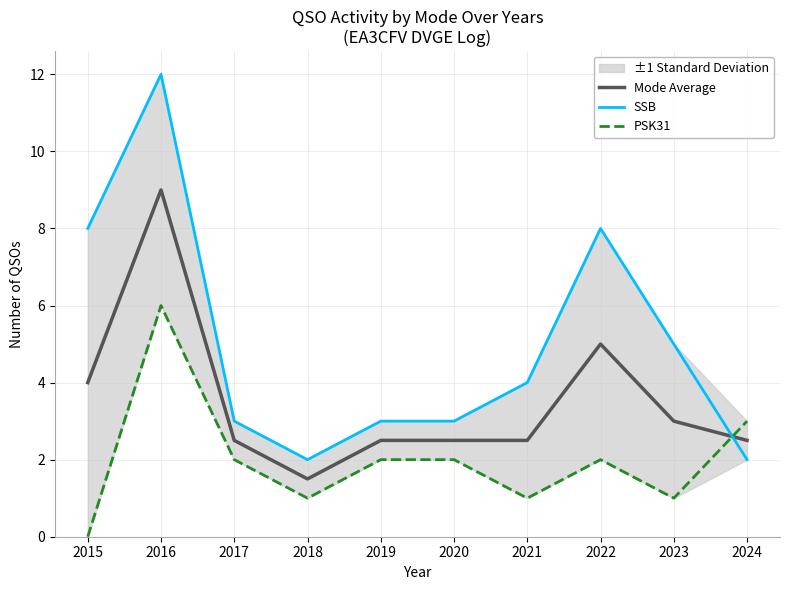

Where do Mode Average and PSK31 first cross each other?

2023 and 2024